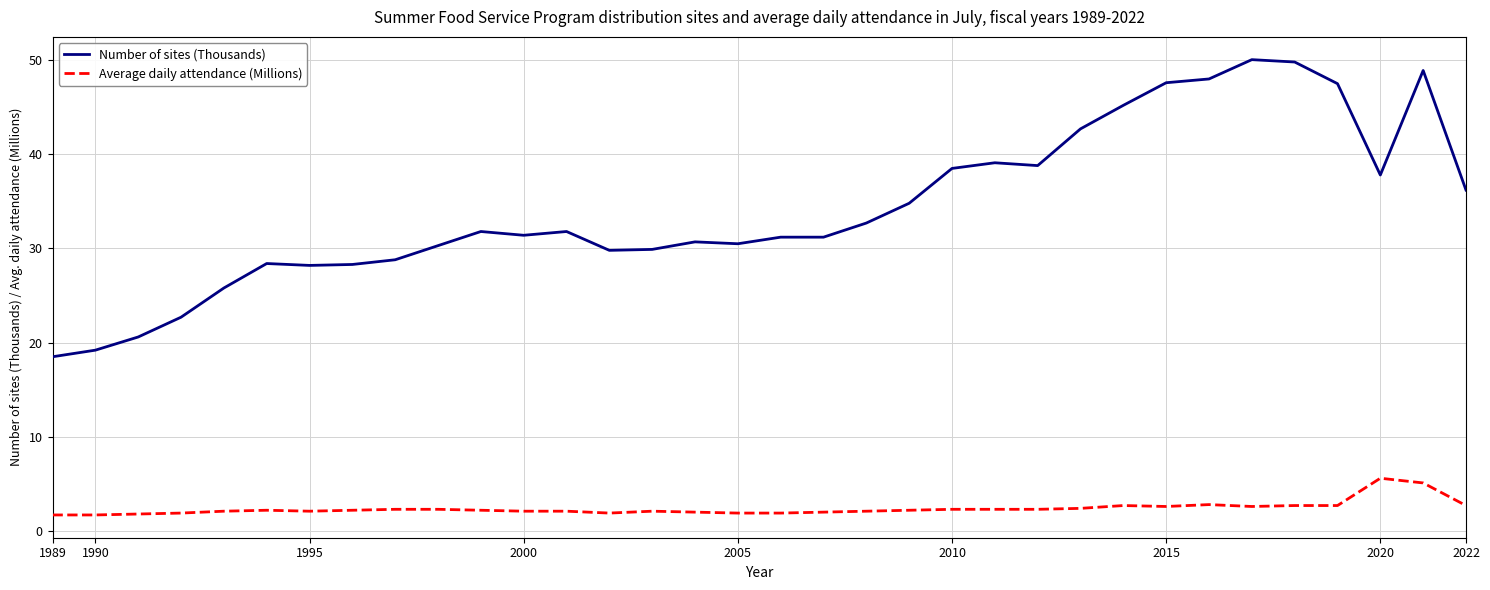

Rank the series by their maximum value, from highest to lowest.

Number of sites (Thousands), Average daily attendance (Millions)